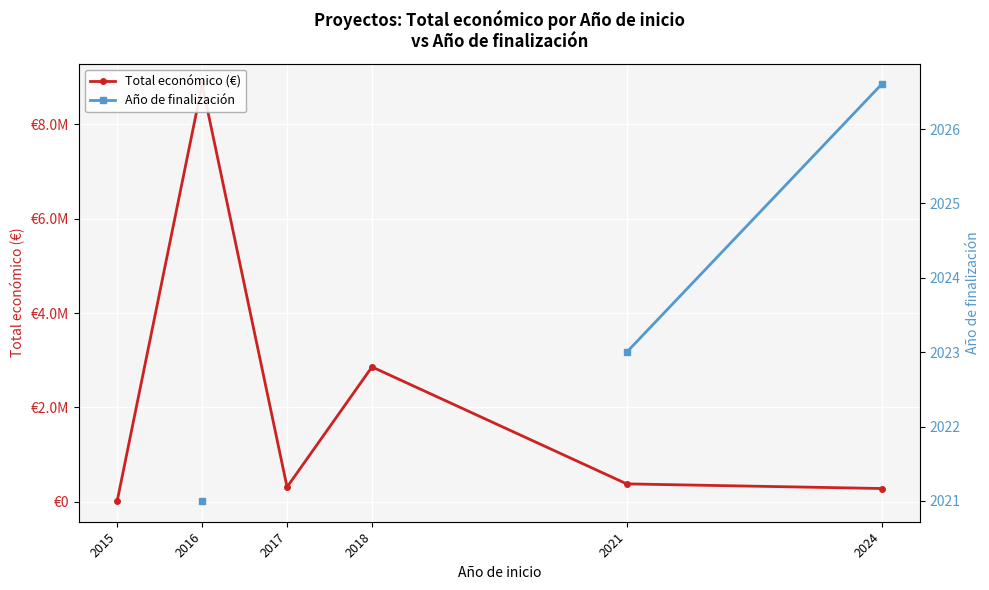

Which series has the largest total across all categories?

Total económico (€)